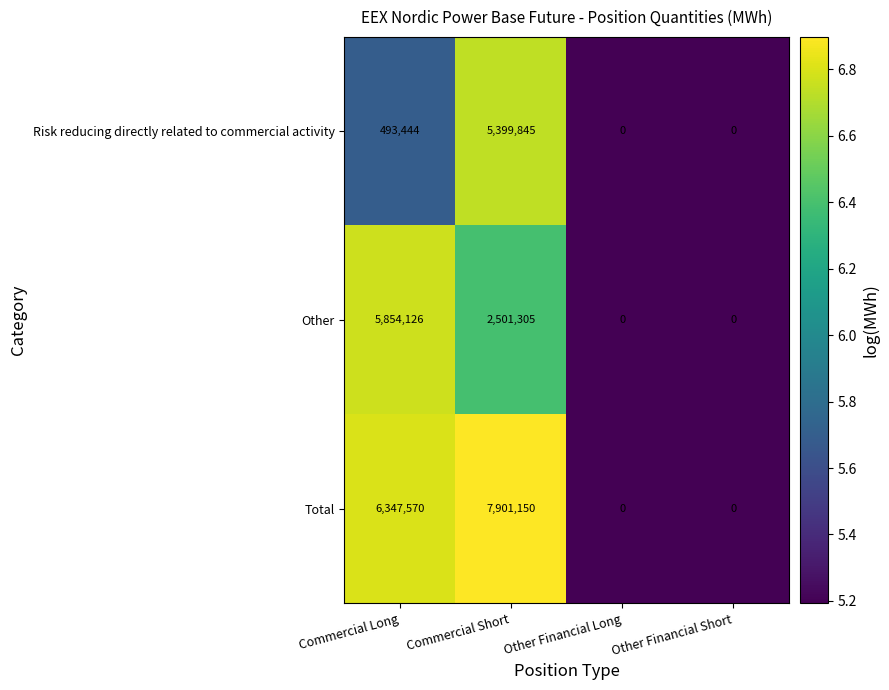

Reading right to left, transcribe all the data shown in this chart.

Risk reducing directly related to commercial activity: Other Financial Short=0	Other Financial Long=0	Commercial Short=5399845	Commercial Long=493444
Other: Other Financial Short=0	Other Financial Long=0	Commercial Short=2501305	Commercial Long=5854126
Total: Other Financial Short=0	Other Financial Long=0	Commercial Short=7901150	Commercial Long=6347570